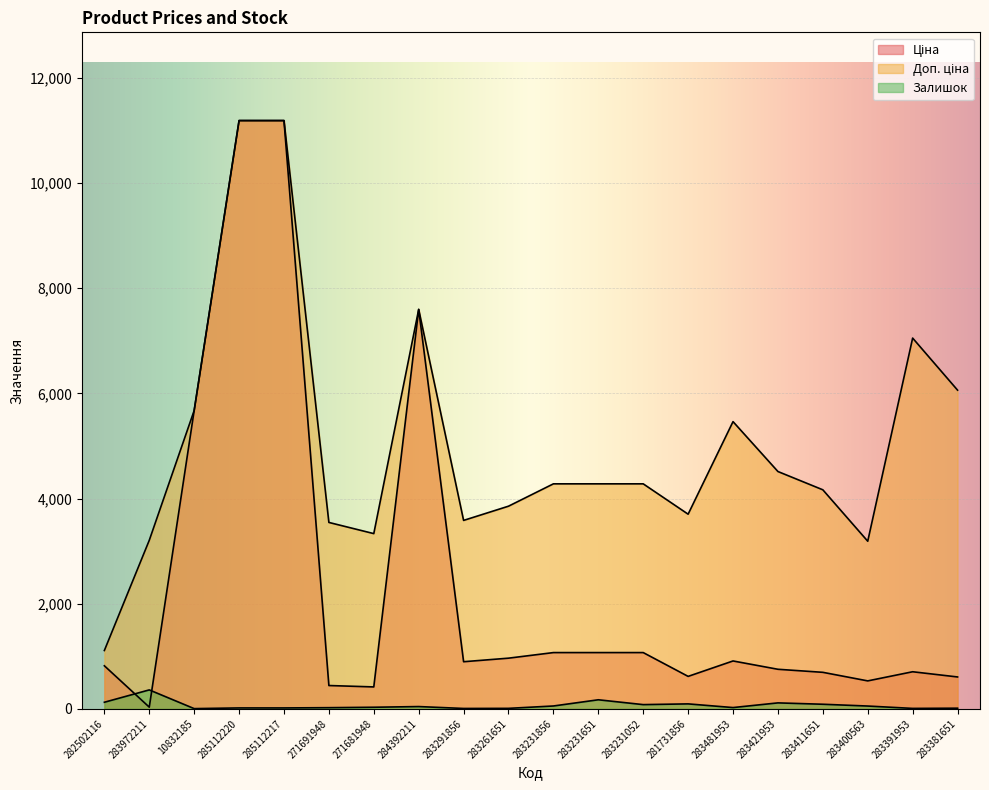

List the series in order of their peak value, highest first.

Ціна, Доп. ціна, Залишок